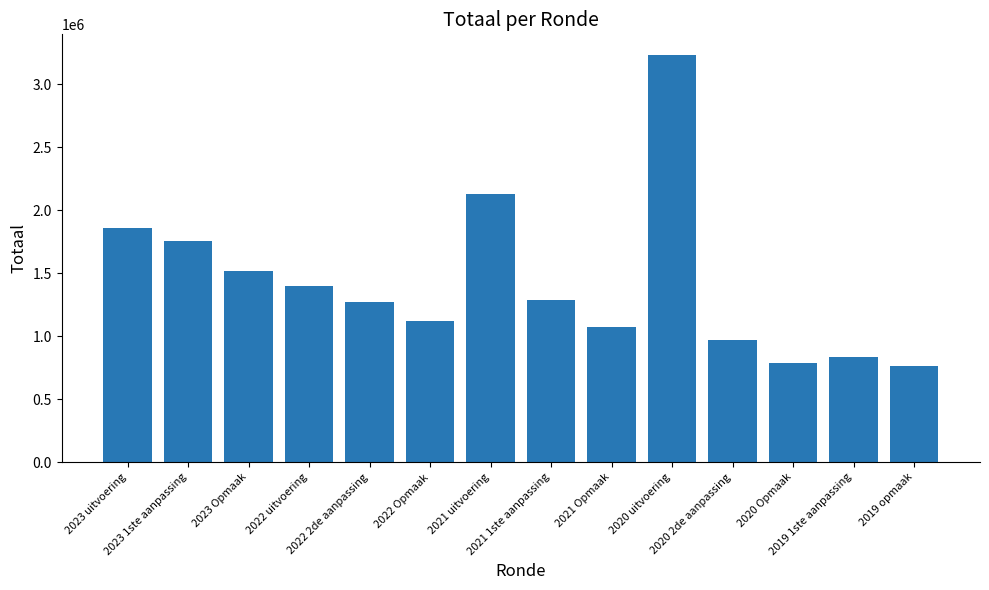

At which label does the data first exceed 1284326?

2023 uitvoering